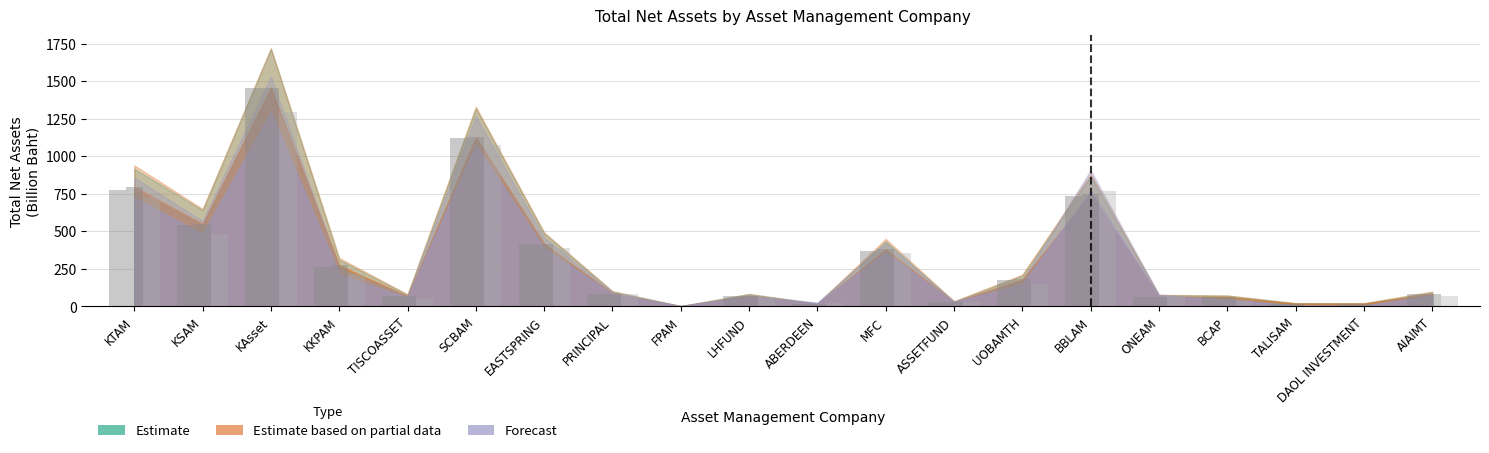

True or false: Total NAV Nov (Estimate) has a value of 647.0 at KAsset.

False